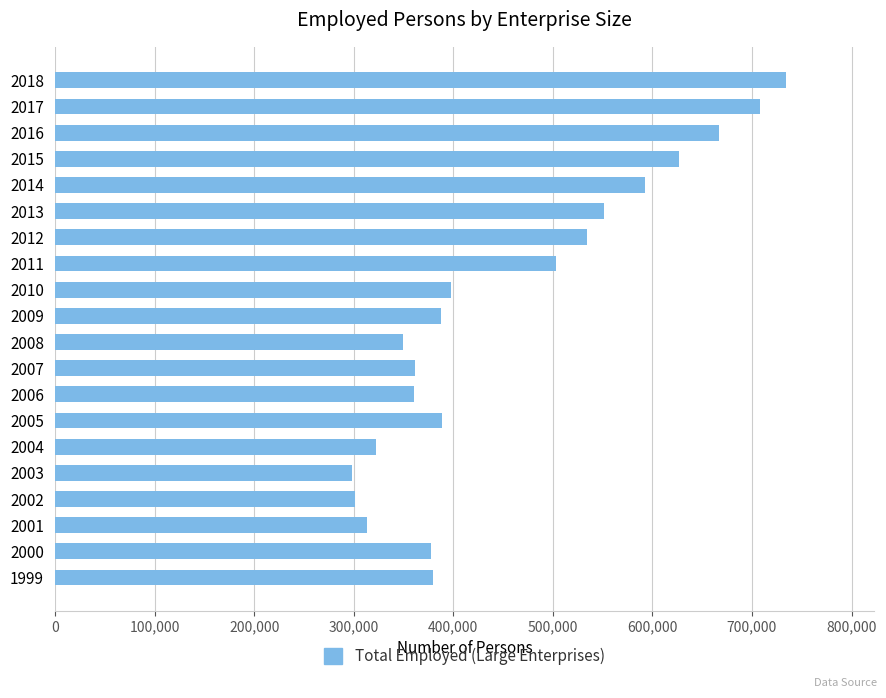

What is the ratio of the value at 2011 to the value at 2005?

1.3